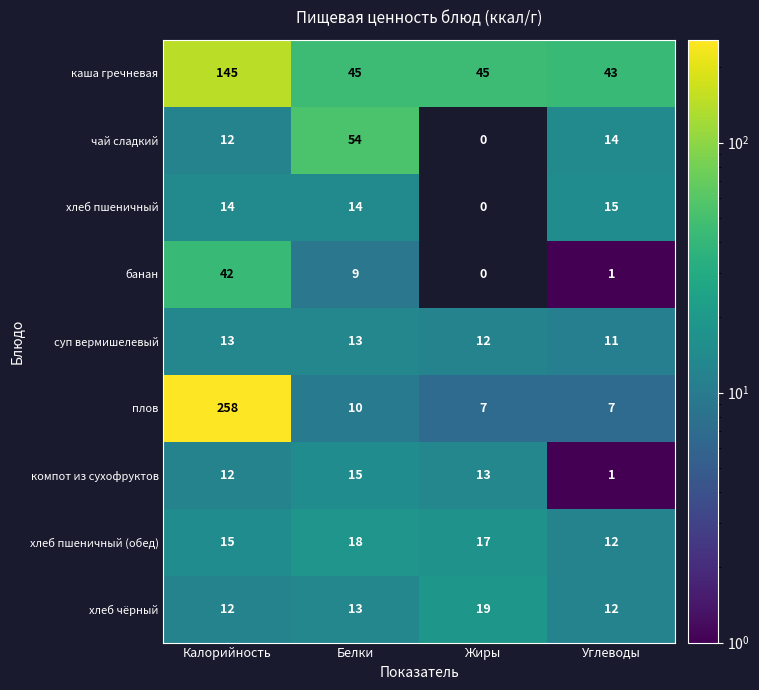

What is the minimum value for каша гречневая?

43